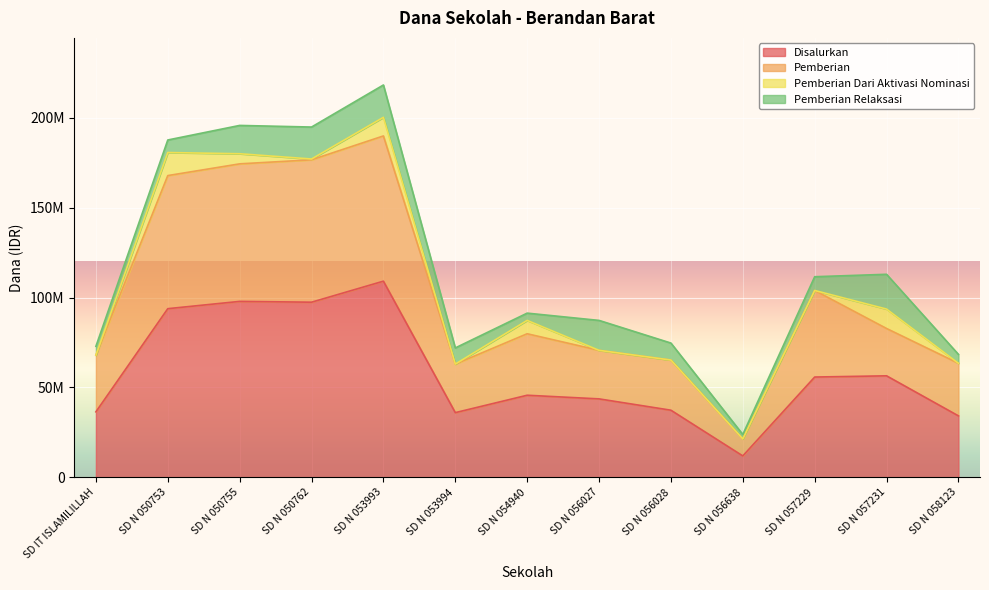

What is the difference between the highest and lowest values at SD N 056638?

9450000